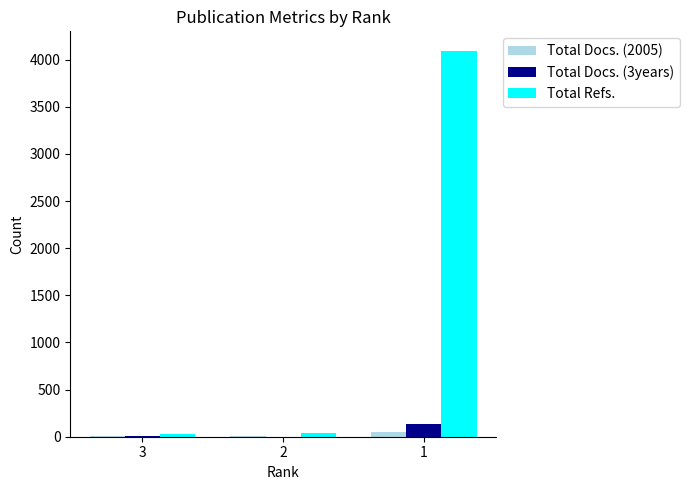

Which series changed the most between 2 and 1?

Total Refs.